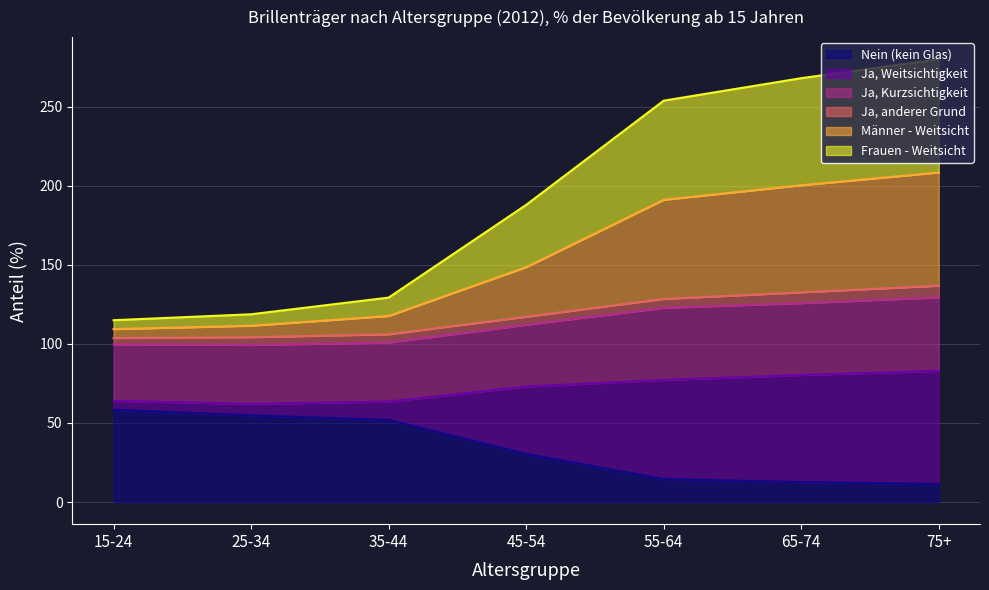

What is the spread (max minus min) of values at 55-64?

239.2